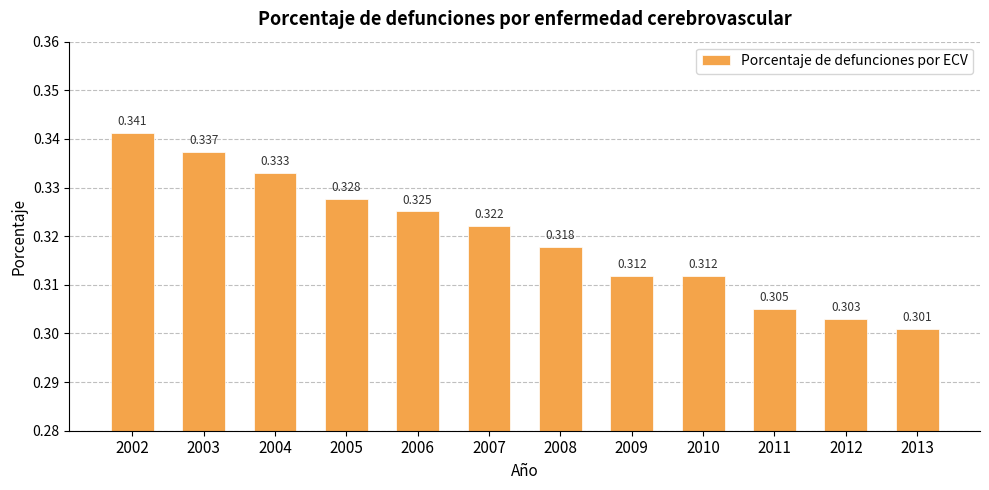

Are the bars horizontal?

No